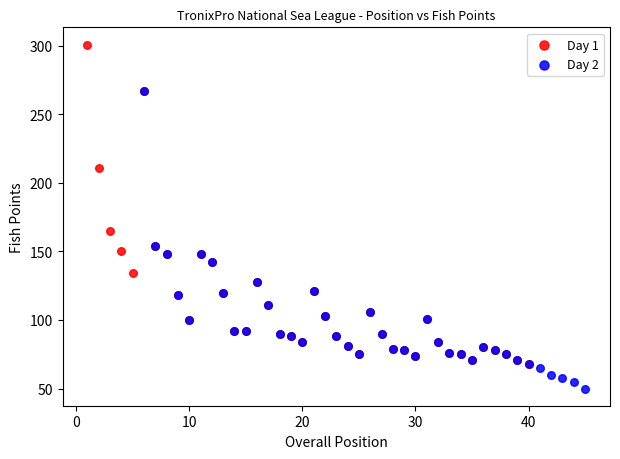

Which series contains the lowest Y value?

Day 2